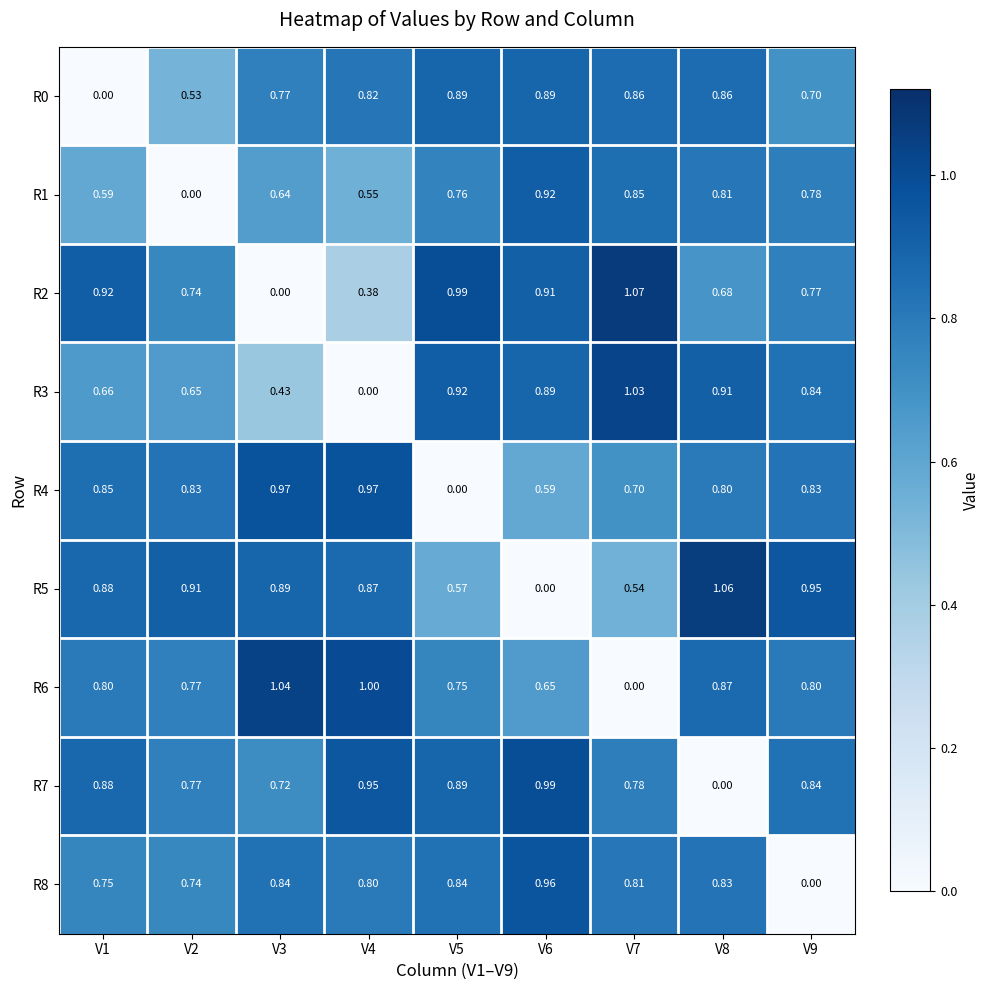

At which category does the chart reach its peak across all series?

V7